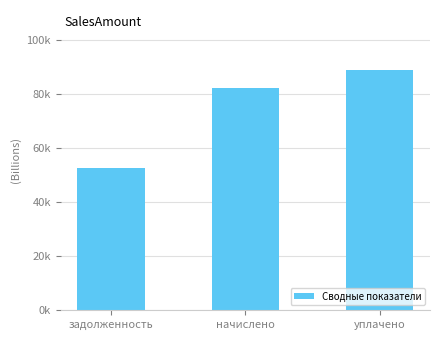

Are the bars horizontal?

No